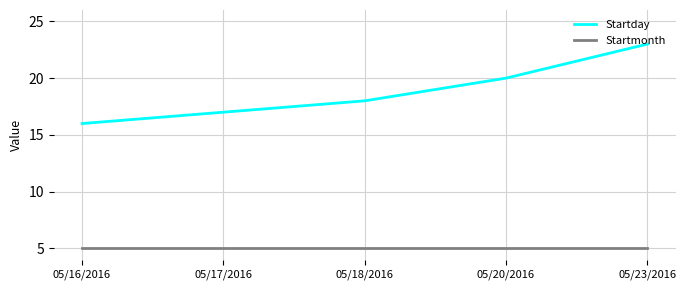

Count the Startday values in the range 17 to 20.

3